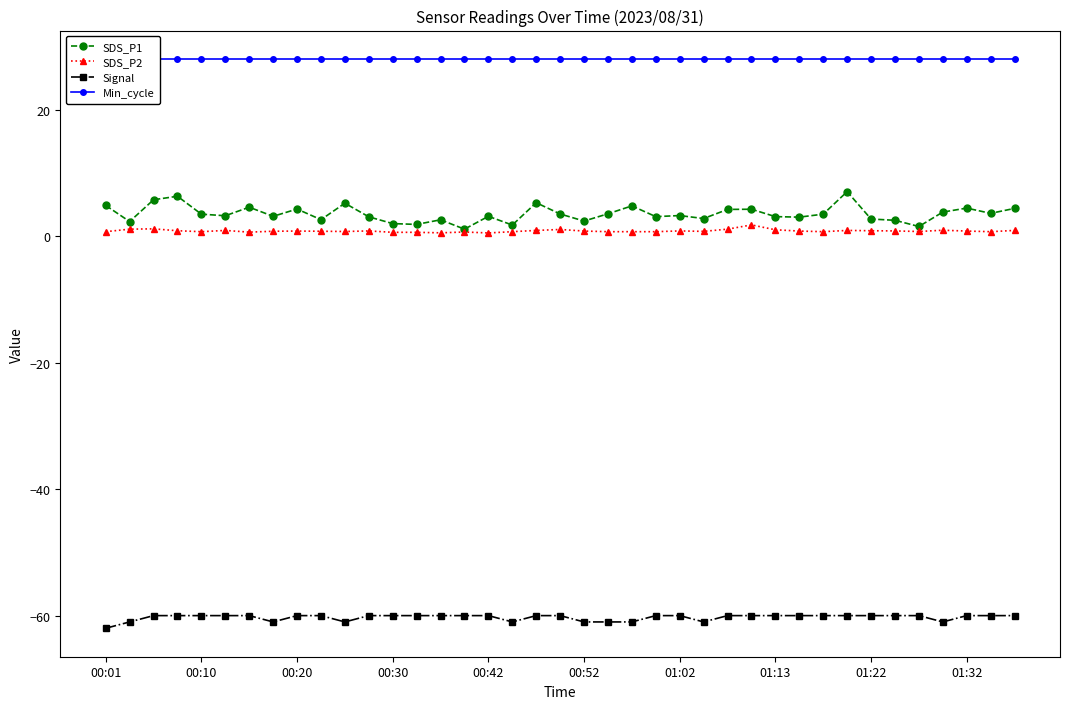

Which label corresponds to the smallest value in the chart?

00:01